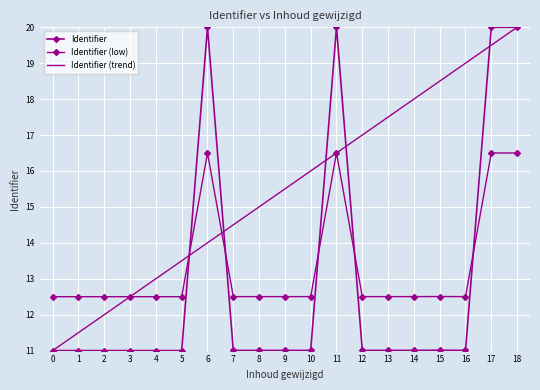

What is the spread (max minus min) of values at 5?

2.5